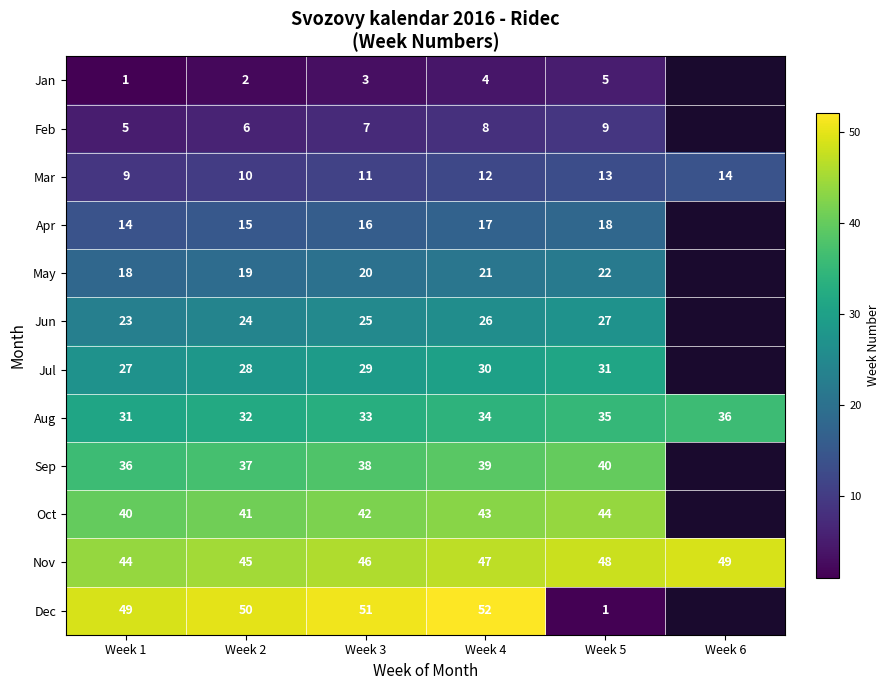

Is the value of Jul at Week 3 greater than the value of May at Week 4?

Yes